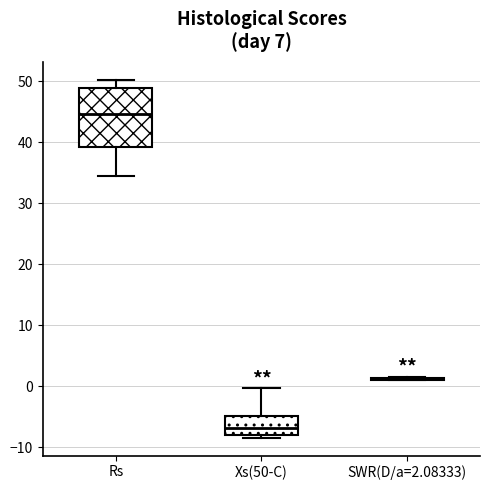

Which box is the tallest, from its lower edge to its upper edge?

Rs